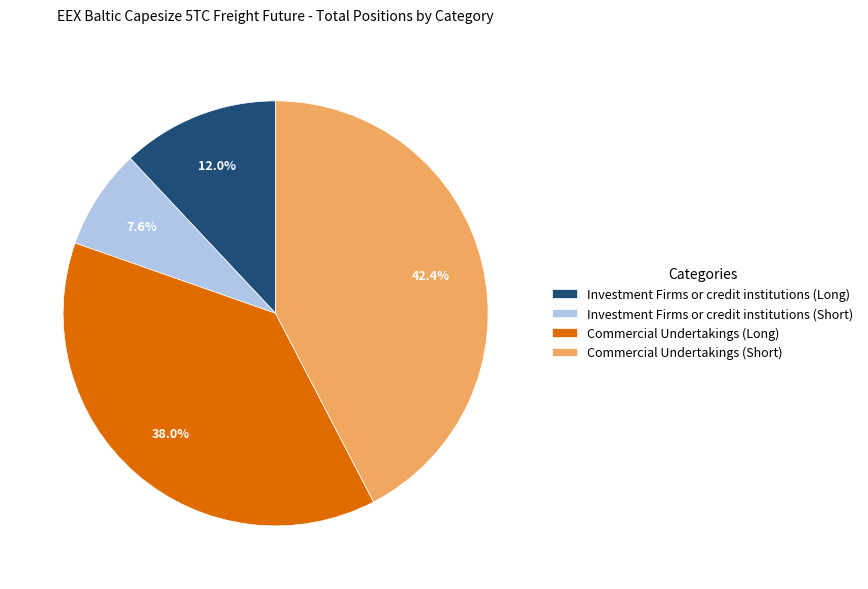

What percentage is the Commercial Undertakings (Short) slice, to the nearest percent?

42%